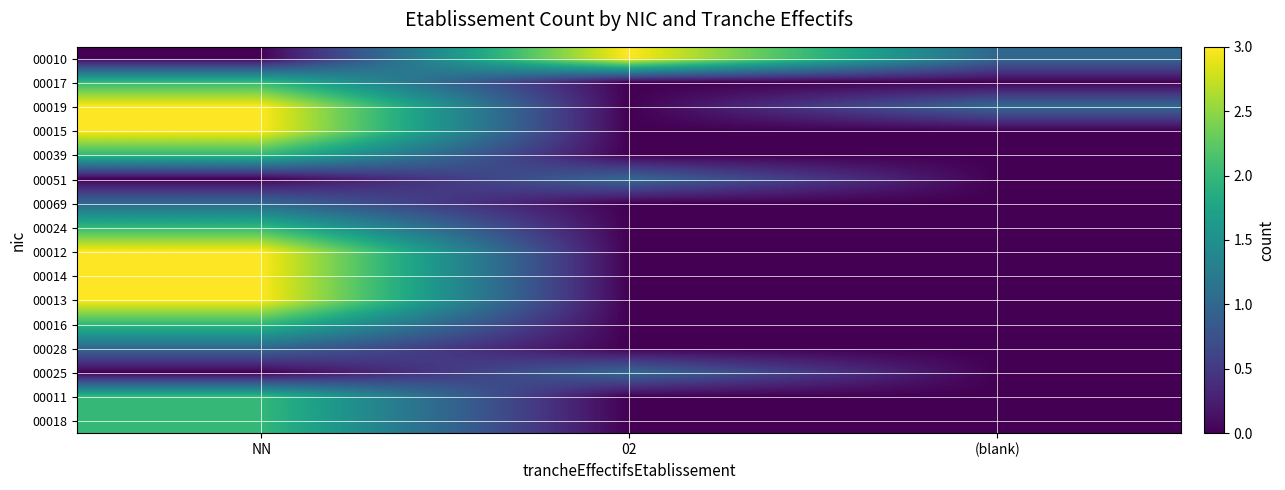

Reading left to right, list all the values displayed in this chart.

00010: NN=0	02=3	(blank)=1
00017: NN=2	02=0	(blank)=0
00019: NN=3	02=0	(blank)=1
00015: NN=3	02=0	(blank)=0
00039: NN=2	02=0	(blank)=0
00051: NN=0	02=1	(blank)=0
00069: NN=1	02=0	(blank)=0
00024: NN=2	02=0	(blank)=0
00012: NN=3	02=0	(blank)=0
00014: NN=3	02=0	(blank)=0
00013: NN=3	02=0	(blank)=0
00016: NN=2	02=0	(blank)=0
00028: NN=1	02=0	(blank)=0
00025: NN=0	02=1	(blank)=0
00011: NN=2	02=0	(blank)=0
00018: NN=2	02=0	(blank)=0